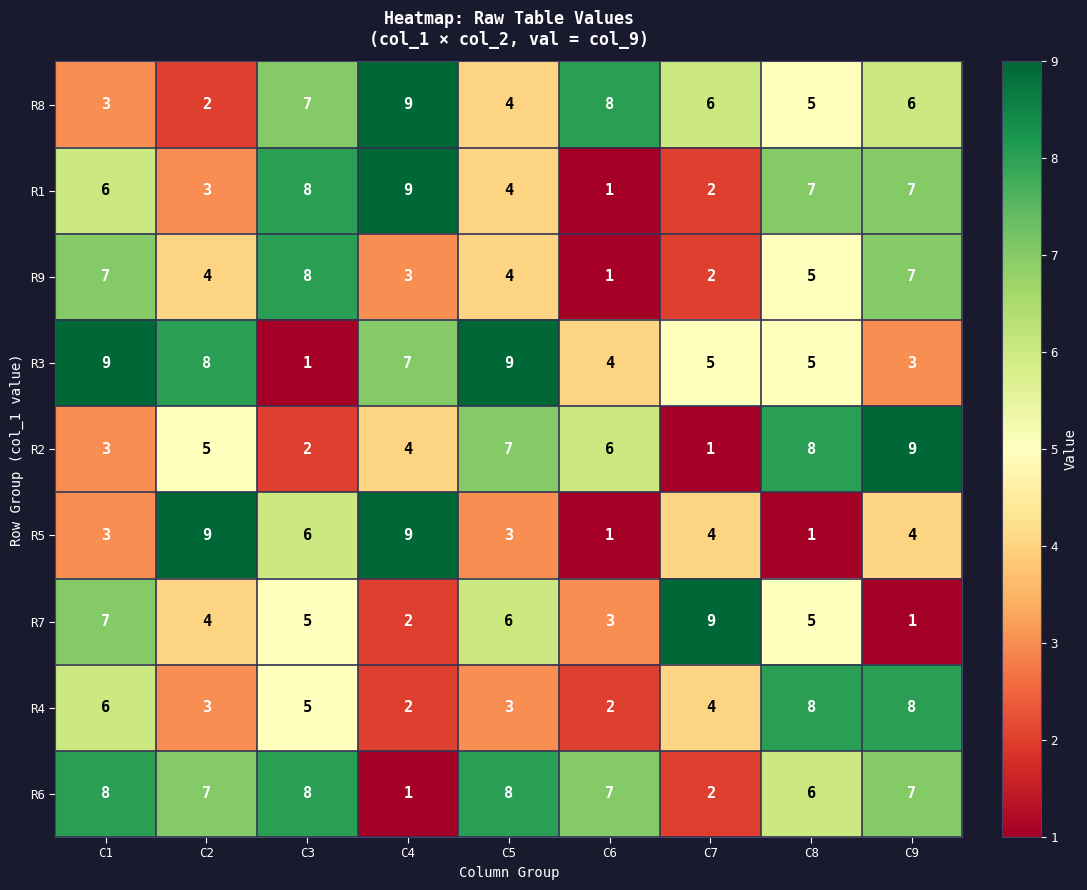

Rank the categories by R2 value from highest to lowest.

C9, C8, C5, C6, C2, C4, C1, C3, C7